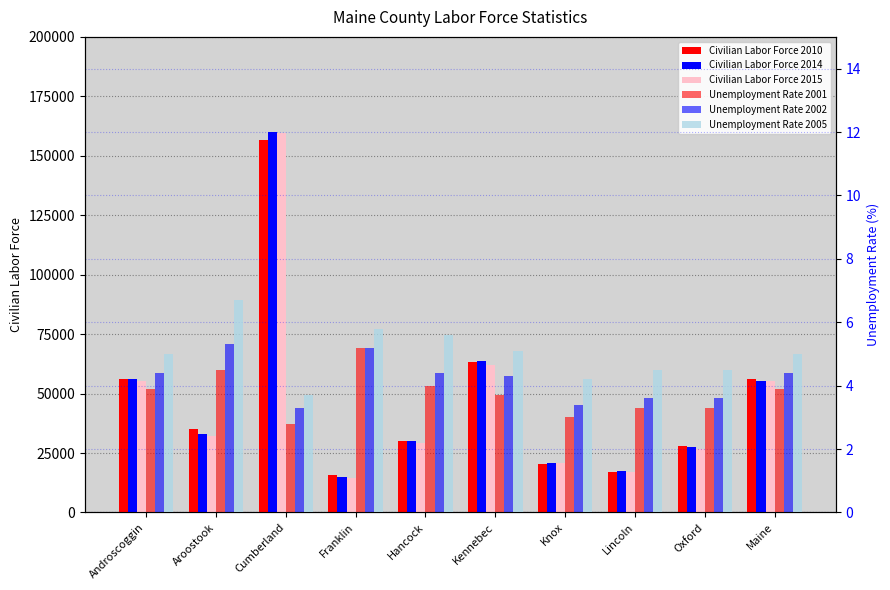

True or false: Civilian Labor Force 2015 has a value of 31405.1 at Maine.

False